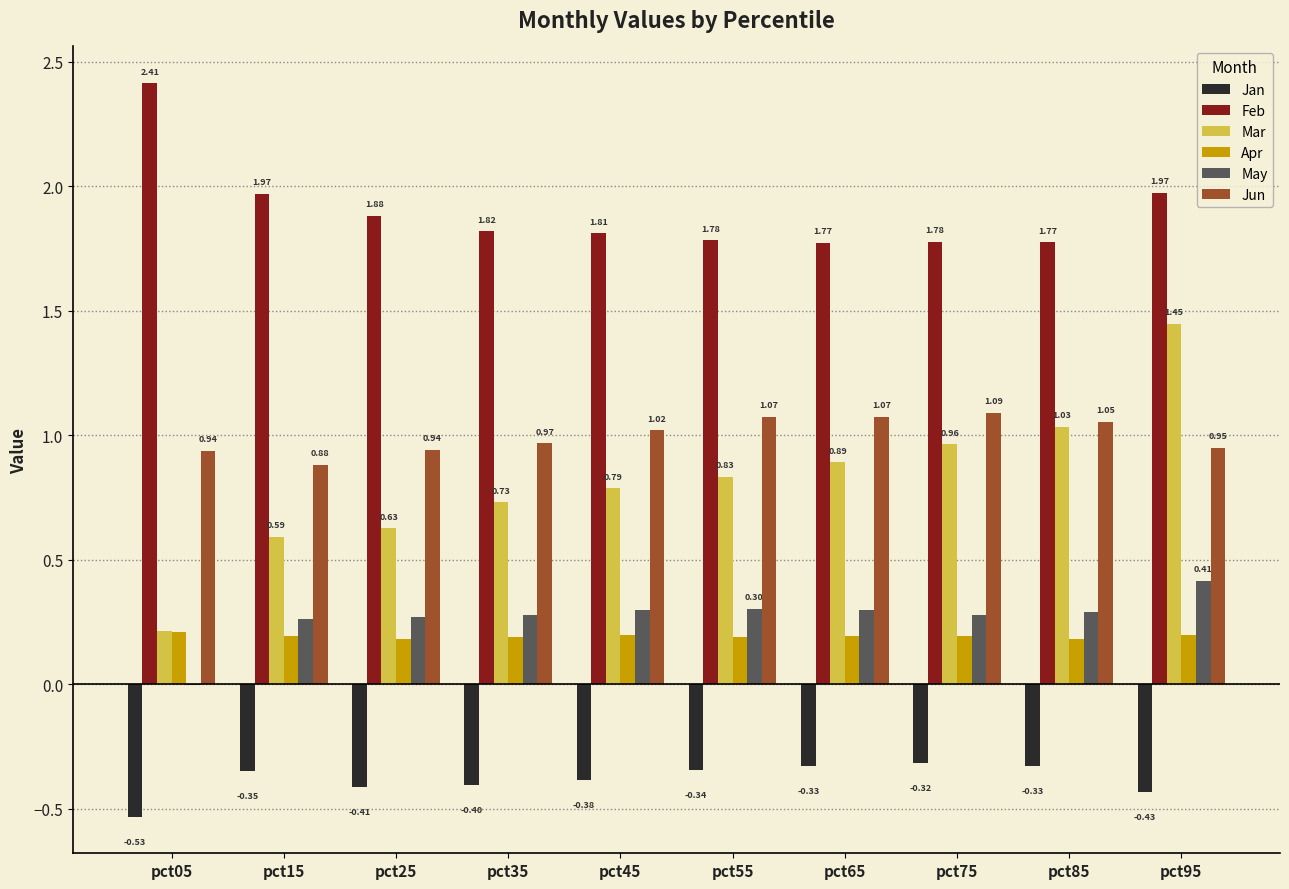

What is the total value across all series at pct85?

4.0